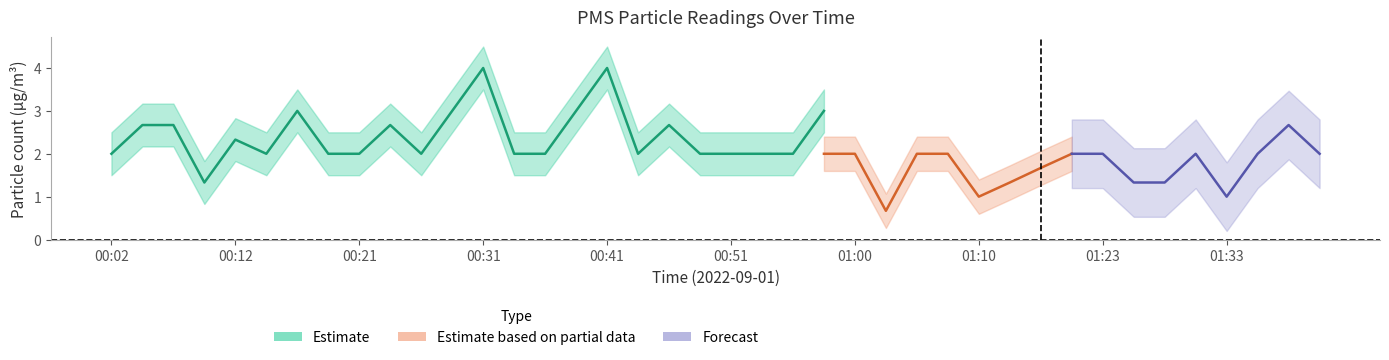

Where does the PMS_P1 series first go above 2?

00:04